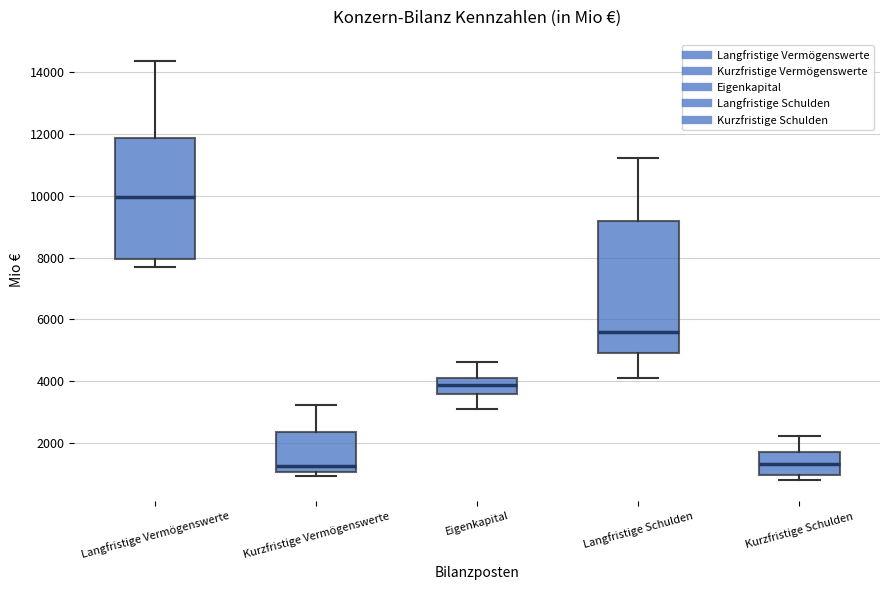

Where does the median line of the box for Eigenkapital sit on the y-axis? The values are not printed on the chart, so give them approximately, as read against the axis.

3800